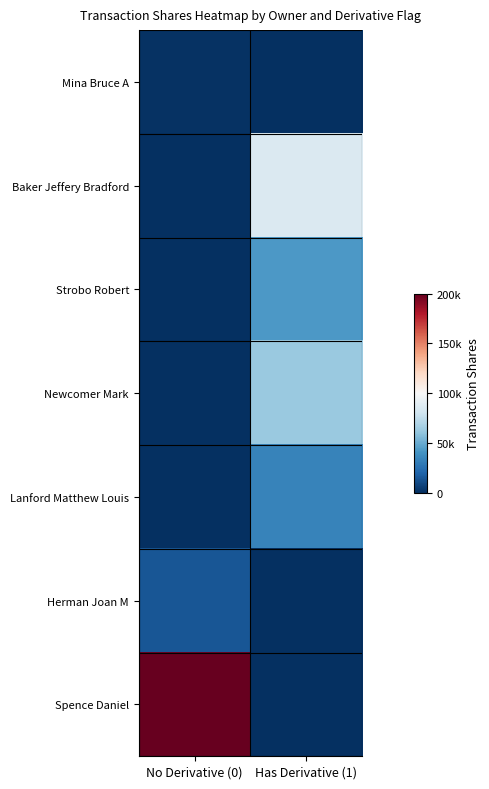

Between No Derivative (0) and Has Derivative (1), which is larger?

No Derivative (0)